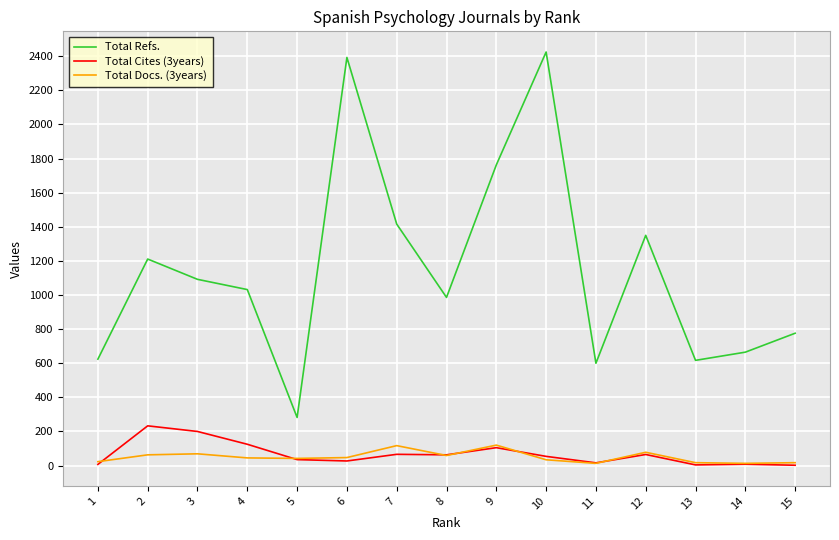

Reading left to right, what are all the values shown in this chart?

Total Refs.: 15=776	14=665	13=617	12=1350	11=600	10=2425	9=1763	8=986	7=1416	6=2393	5=282	4=1032	3=1092	2=1211	1=624
Total Cites (3years): 15=2	14=8	13=4	12=65	11=16	10=54	9=105	8=63	7=66	6=27	5=35	4=125	3=200	2=233	1=7
Total Docs. (3years): 15=17	14=13	13=17	12=78	11=13	10=34	9=120	8=59	7=117	6=47	5=42	4=45	3=69	2=63	1=23